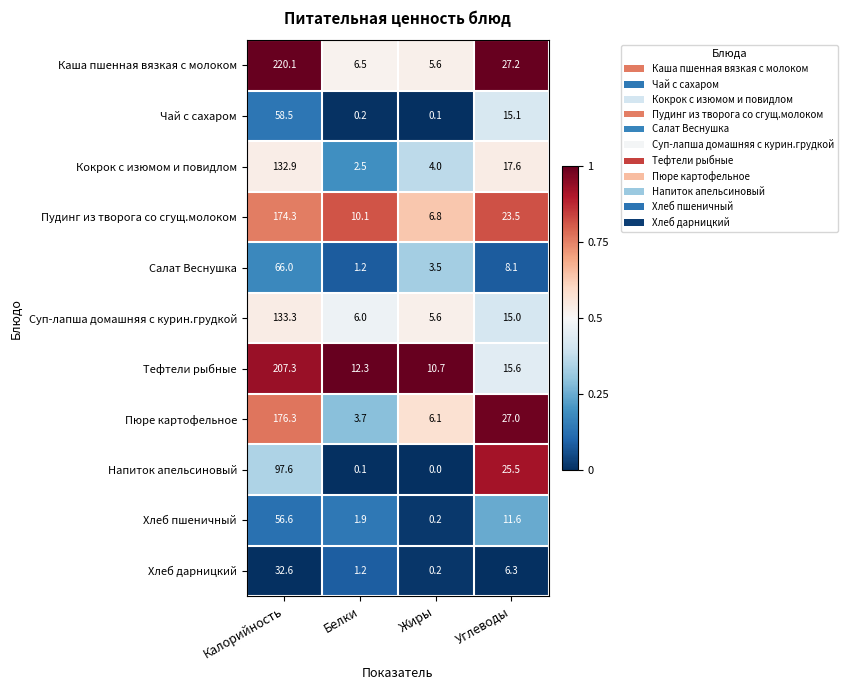

At which label does Кокрок с изюмом и повидлом first exceed 17?

Калорийность